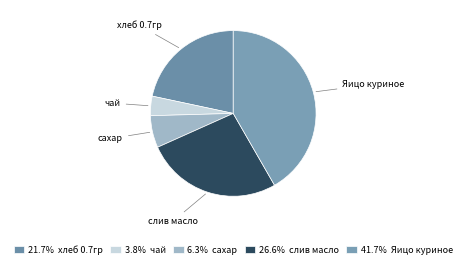

How many segments does this pie chart have?

5